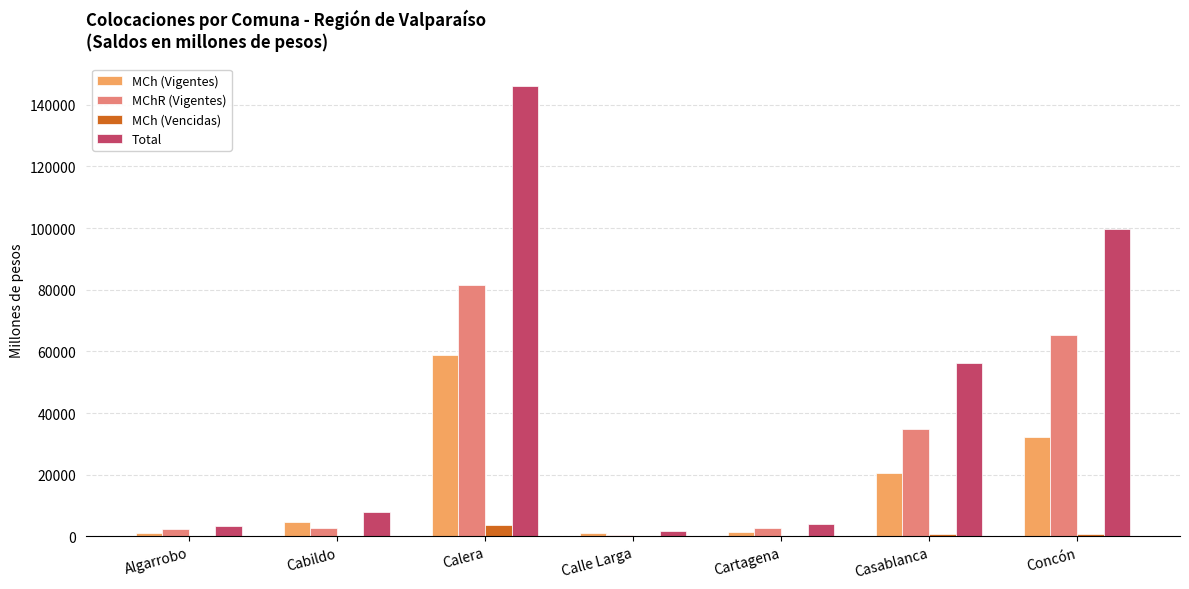

What is the sum of all MCh (Vigentes) values?

120062.6